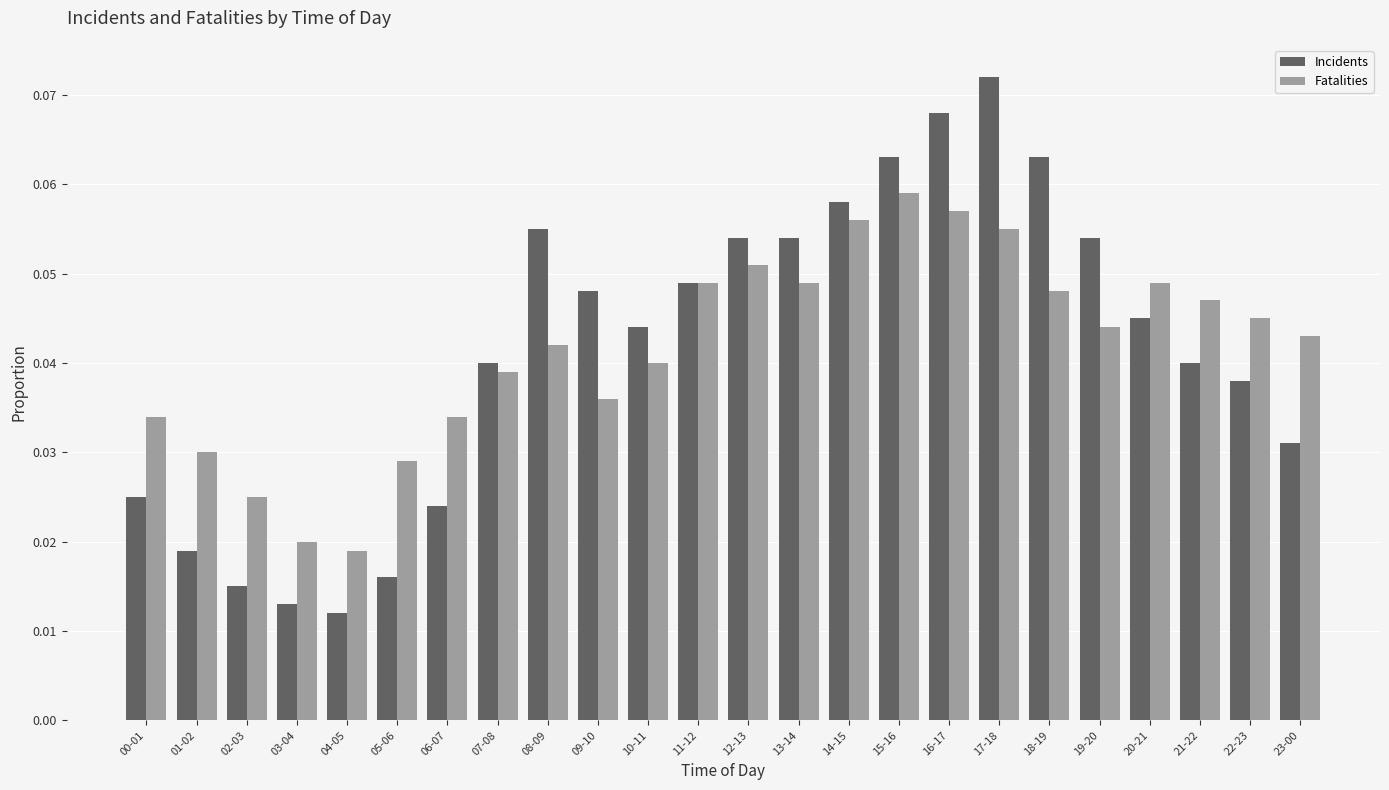

What is the sum of all Incidents values?

1.0